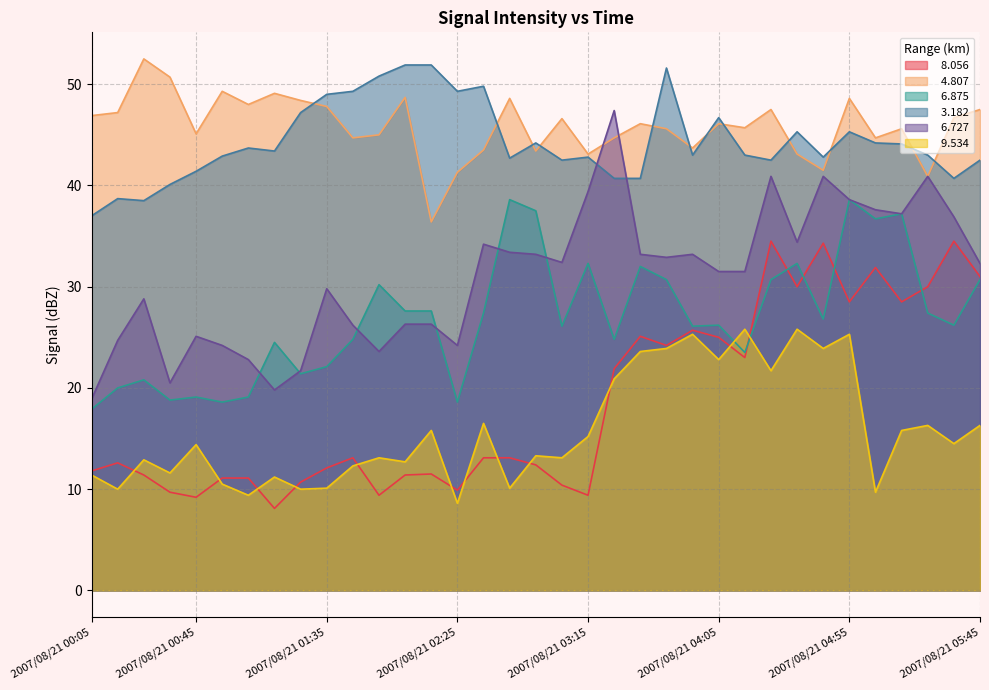

What are all the series names shown in the legend?

  8.056,   4.807,   6.875,   3.182,   6.727,   9.534